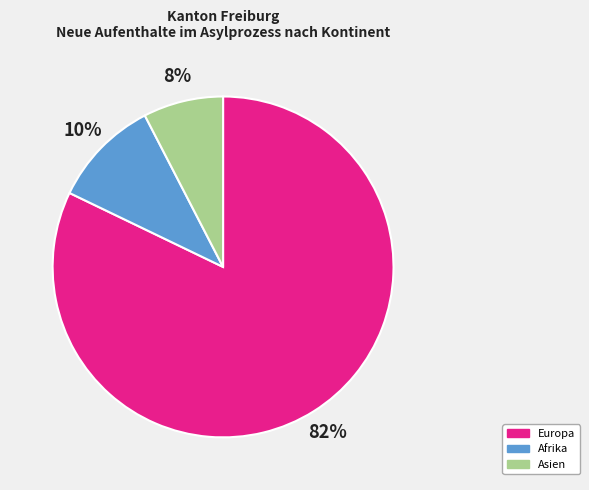

How many slices are in this pie chart?

3